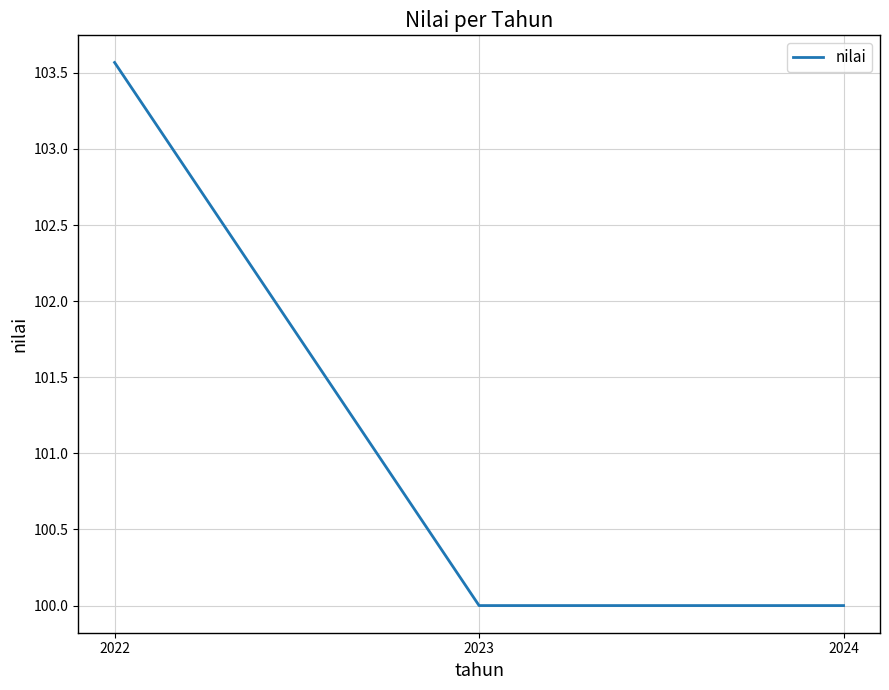

How many categories are shown in the chart?

3